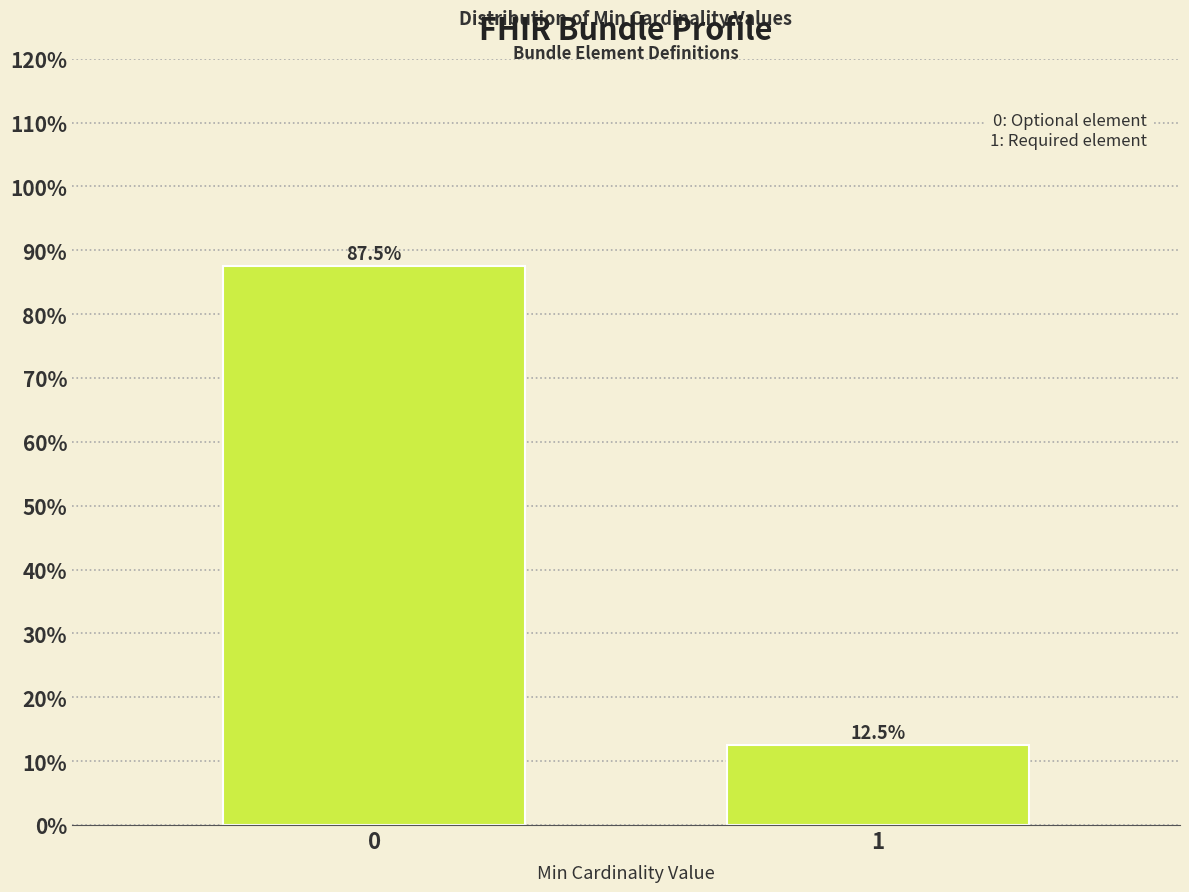

Reading left to right, transcribe all the data shown in this chart.

87.5	12.5